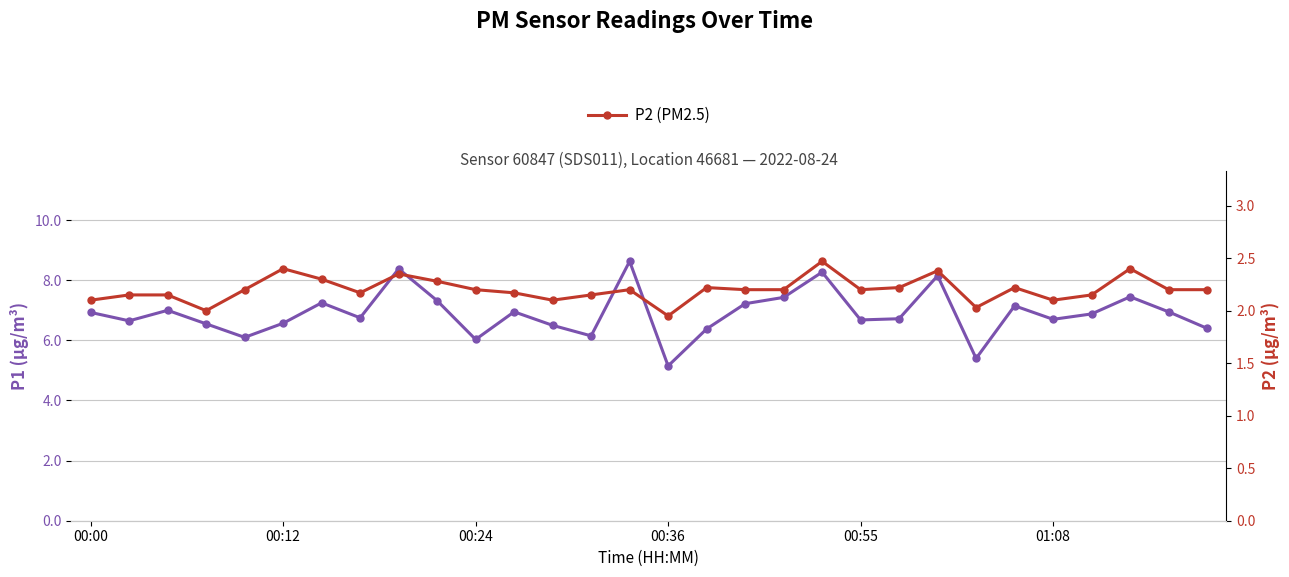

What is the minimum value shown in the chart?

1.9